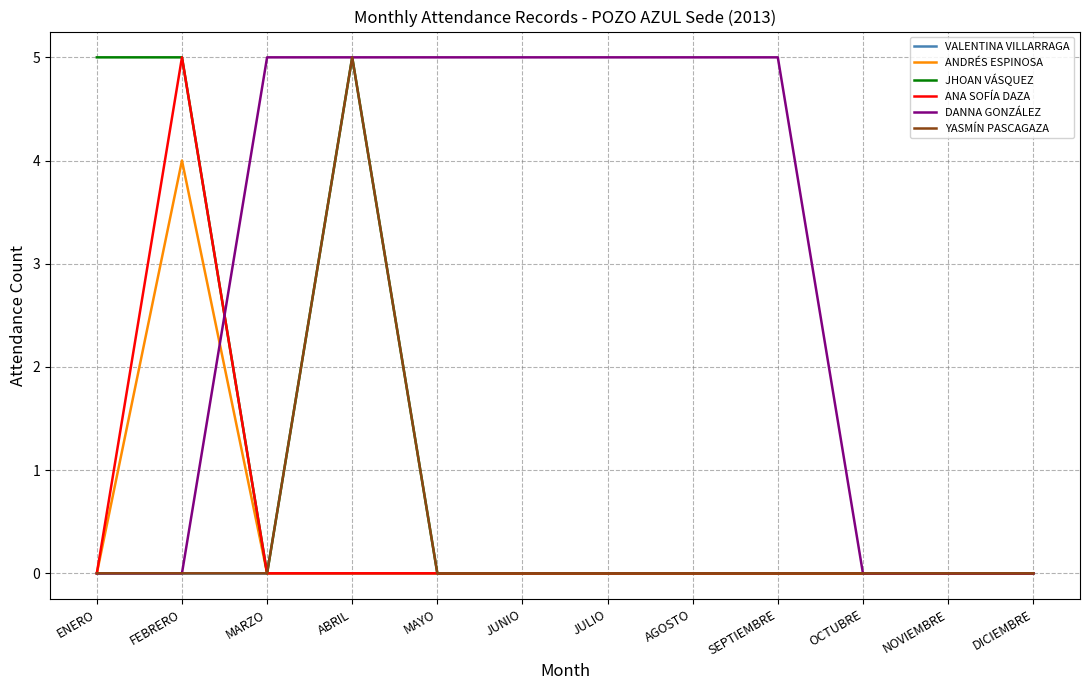

Is the value of DANNA GONZÁLEZ at ABRIL greater than the value of VALENTINA VILLARRAGA at FEBRERO?

Yes